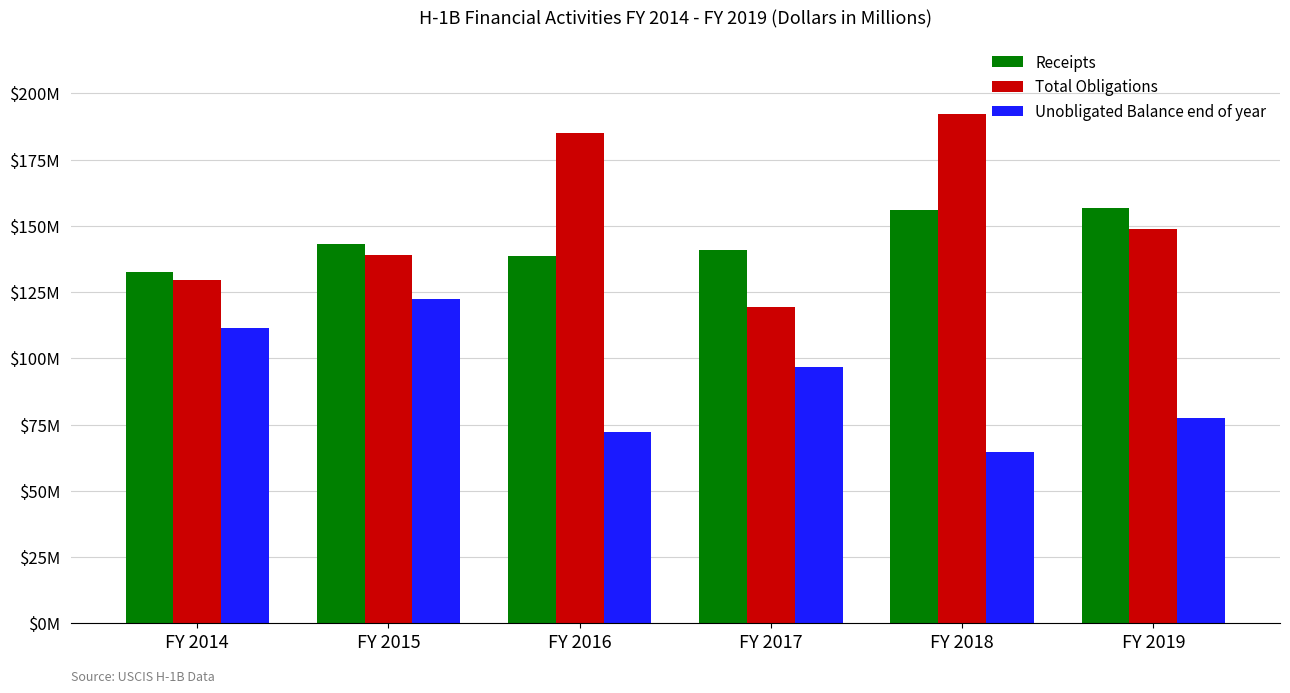

What are all the series names shown in the legend?

Receipts, Total Obligations, Unobligated Balance end of year